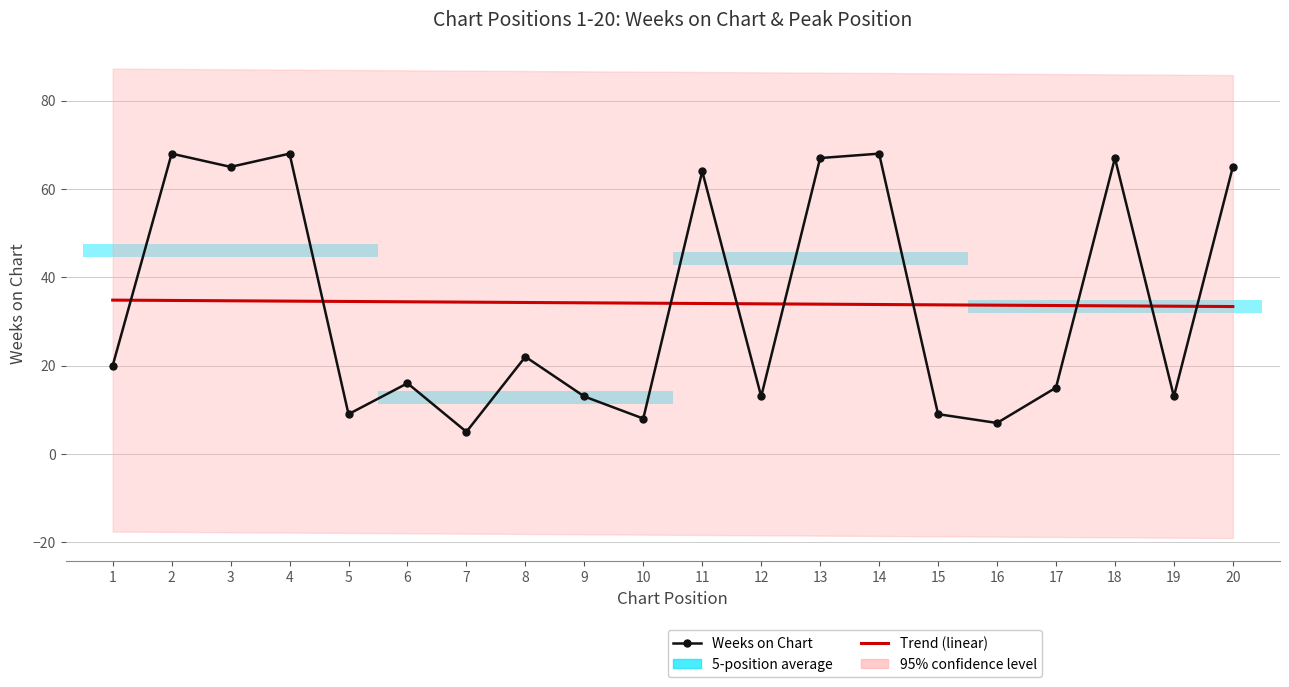

True or false: there are more than 2 points higher than both neighbors.

True